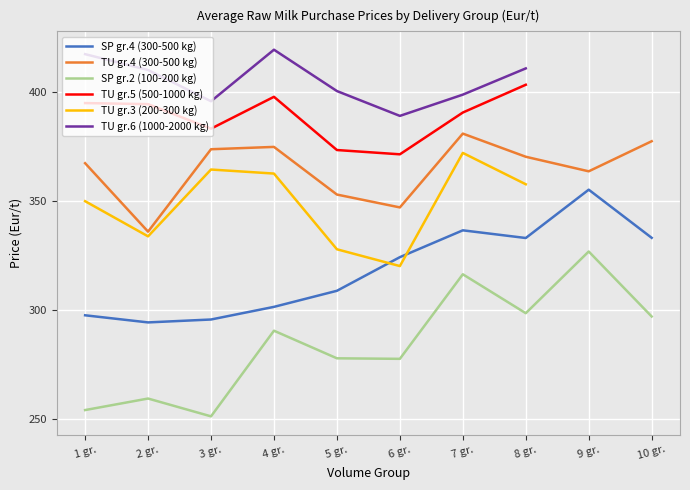

Rank the series at 6 gr. from lowest to highest value.

SP gr.2 (100-200 kg), TU gr.3 (200-300 kg), SP gr.4 (300-500 kg), TU gr.4 (300-500 kg), TU gr.5 (500-1000 kg), TU gr.6 (1000-2000 kg)